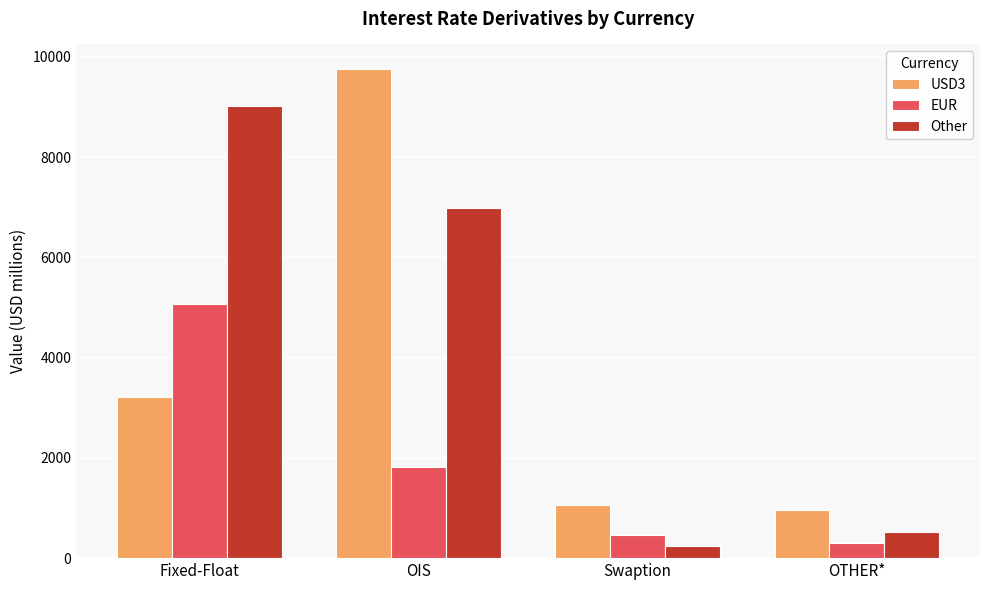

What are all the series names shown in the legend?

USD3, EUR, Other